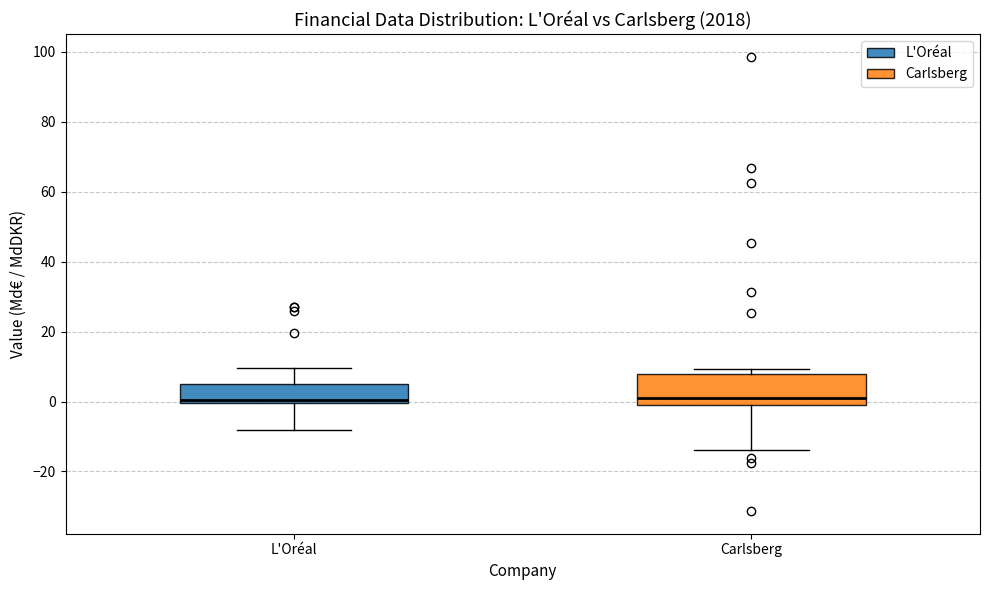

Where is the upper edge of the box for Carlsberg on the y-axis? The values are not printed on the chart, so give them approximately, as read against the axis.

8